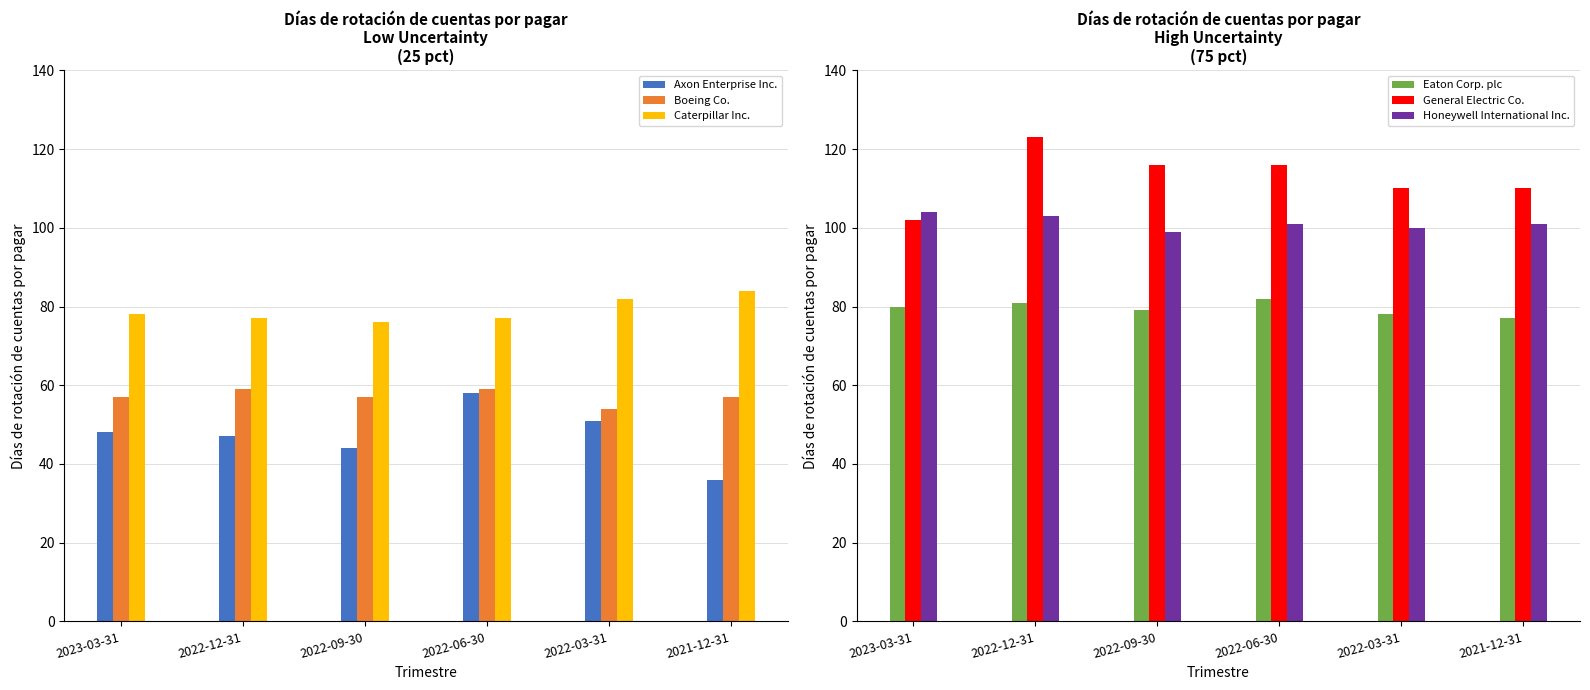

How many bars are there in total?

36